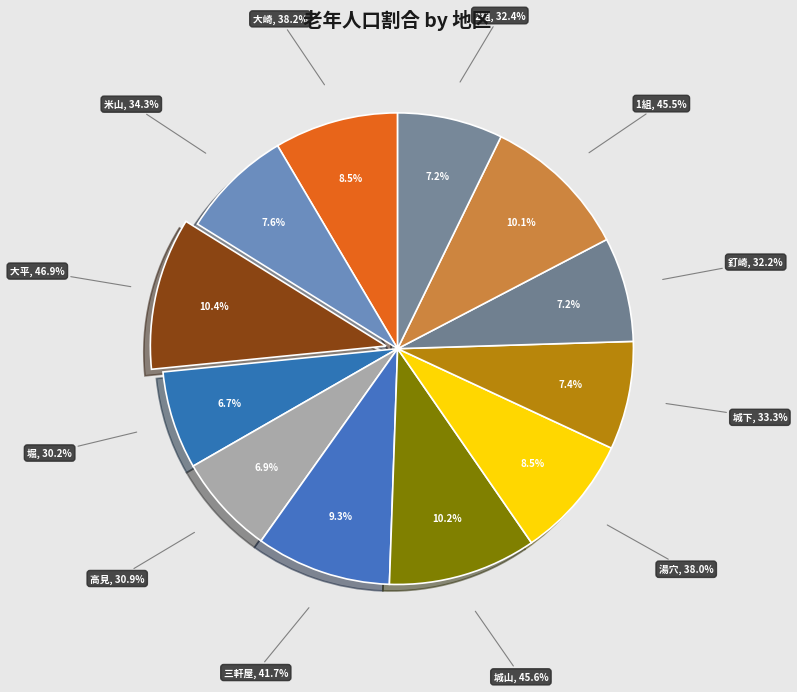

To the nearest percent, what is the average slice percentage?

8%